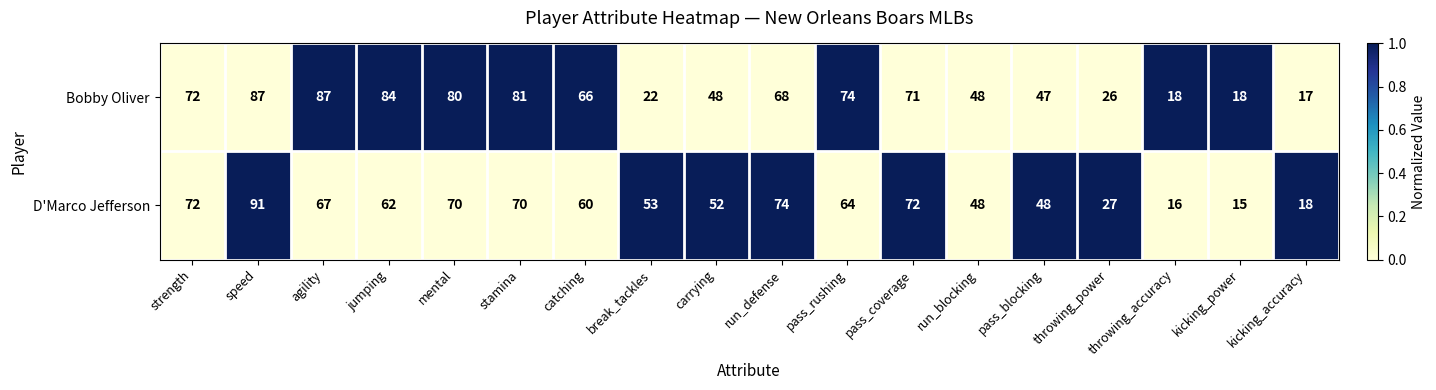

Rank the series by their average value, from lowest to highest.

D'Marco Jefferson, Bobby Oliver